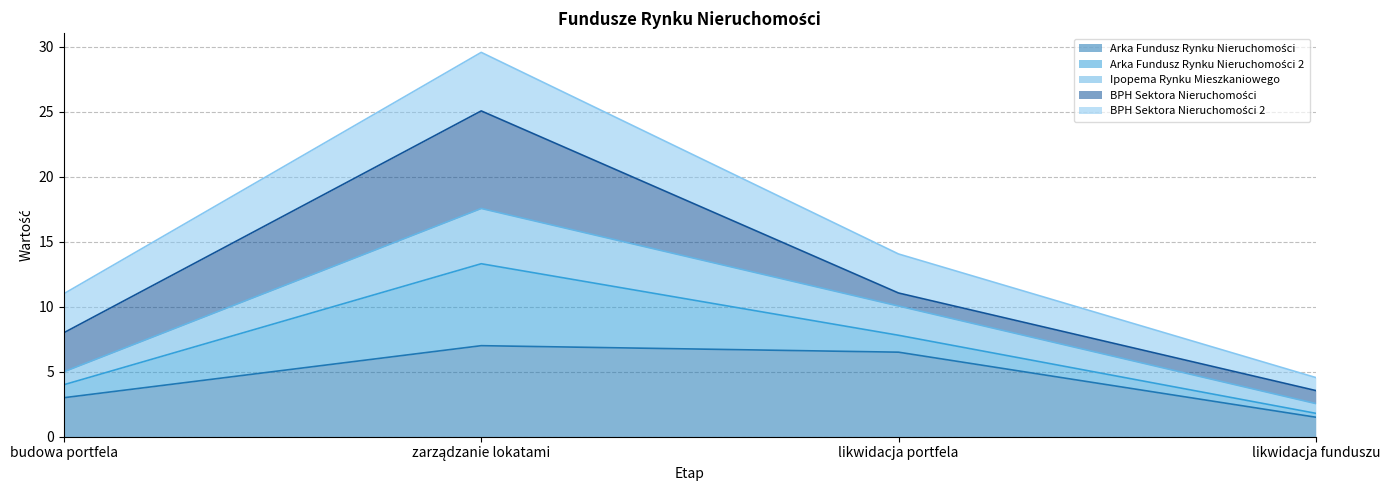

What is the total value across all series at likwidacja portfela?

14.1